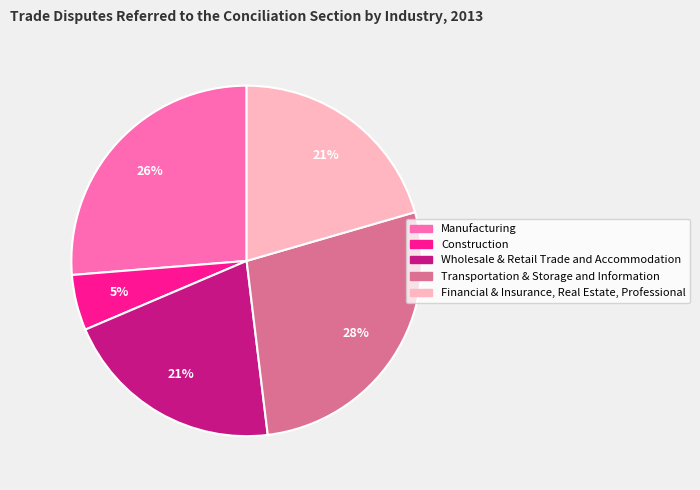

Do Manufacturing and Financial & Insurance, Real Estate, Professional together represent more than half of the pie?

No